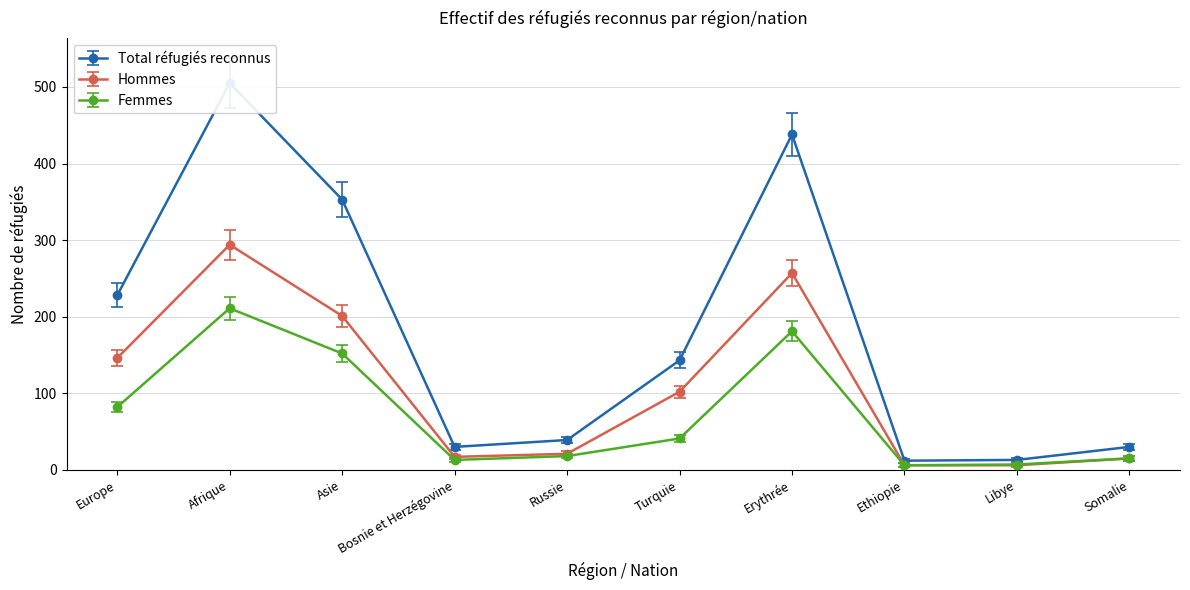

What is the label of the 7th point from the right?

Bosnie et Herzégovine